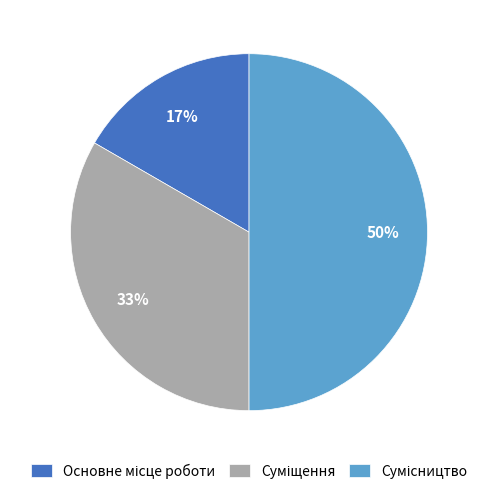

To the nearest percent, what is the difference between the largest and smallest slice percentages?

33%